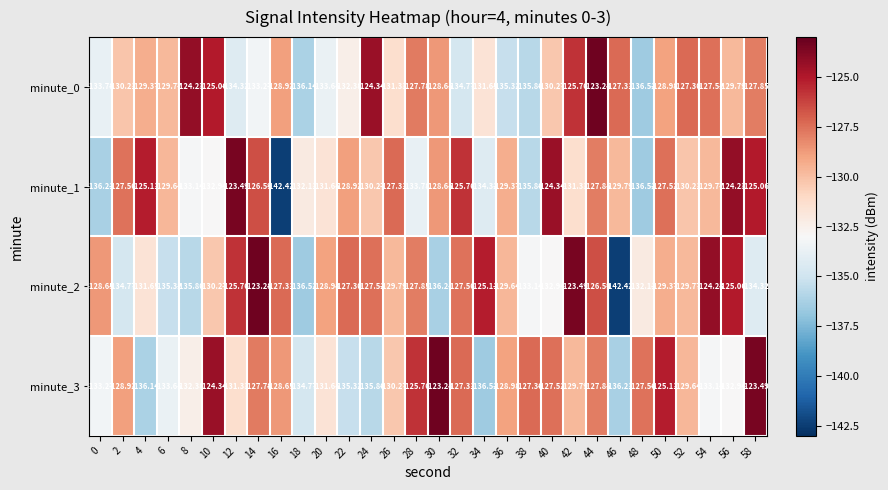

Is the value of minute_2 at 22 greater than the value of minute_1 at 36?

Yes